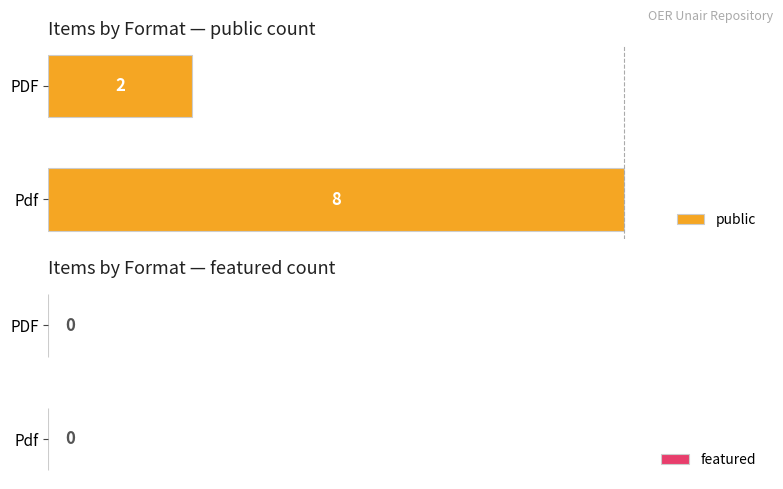

List the labels in order of value, largest first.

Pdf, PDF